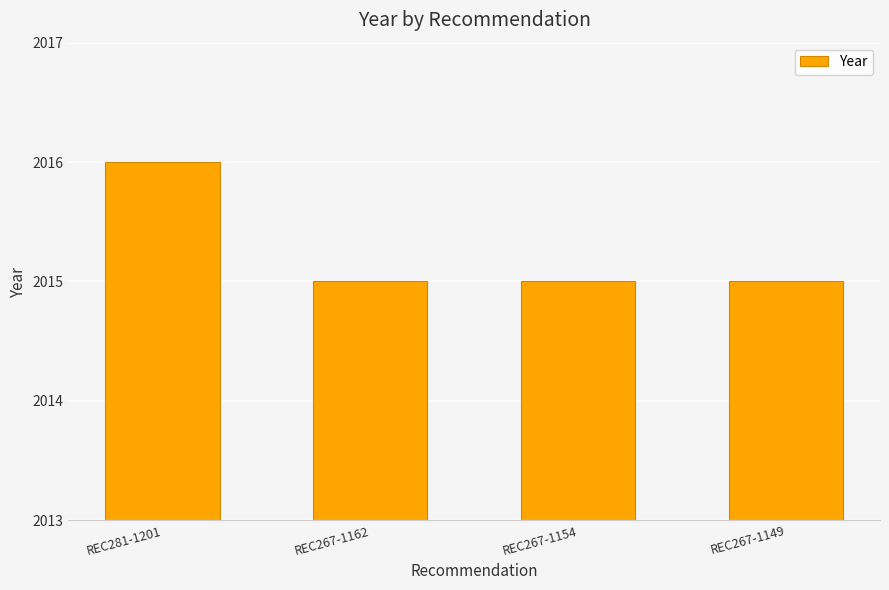

Which category has the highest value across all series?

REC281-1201